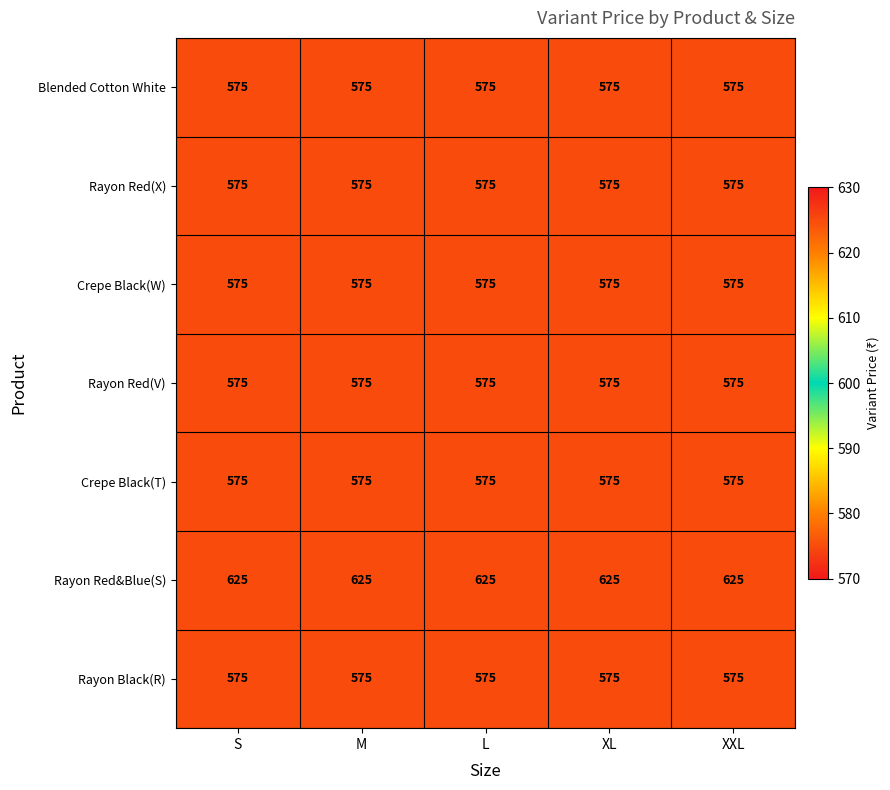

Which series has the largest total across all categories?

Rayon Red&Blue(S)